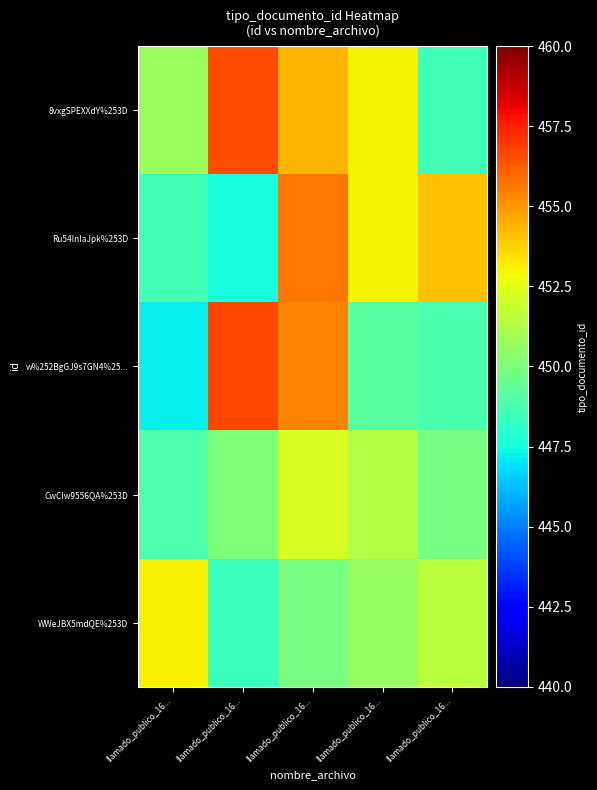

How many data points does each series have?

5